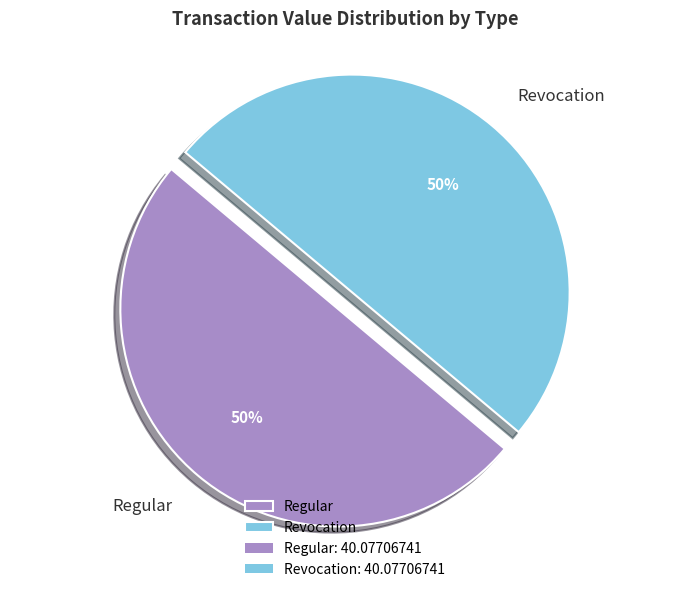

Is the sum of Revocation and Regular greater than half?

Yes